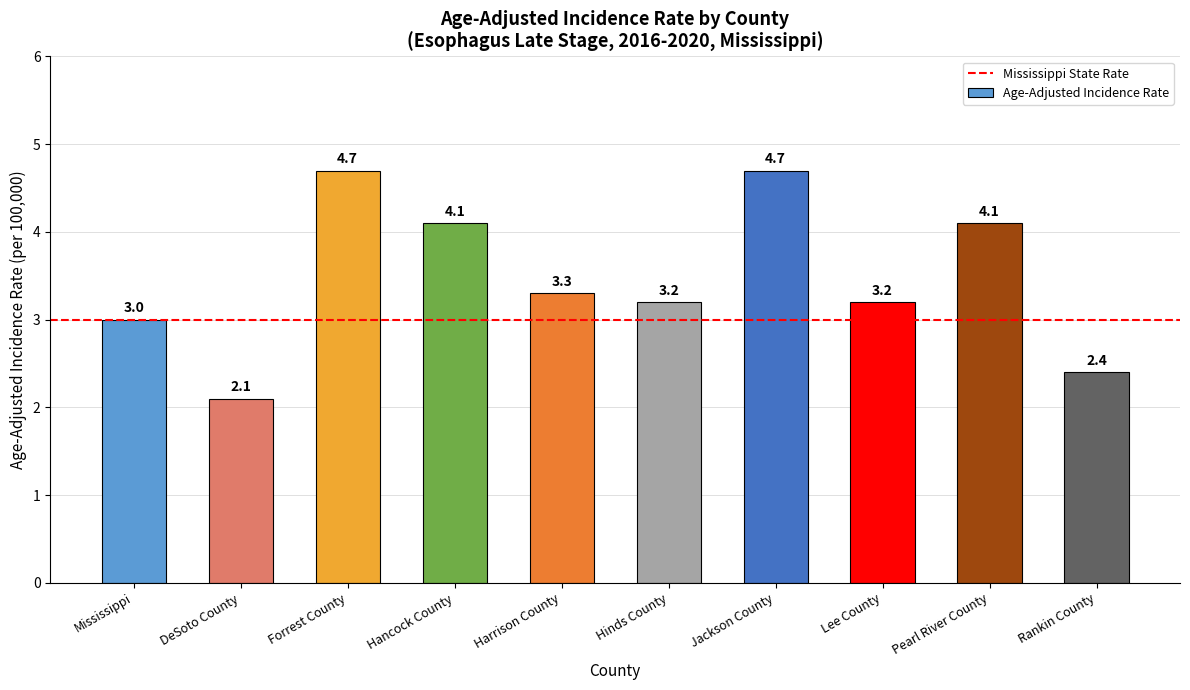

What is the sum of the values at Hancock County and Mississippi?

7.1